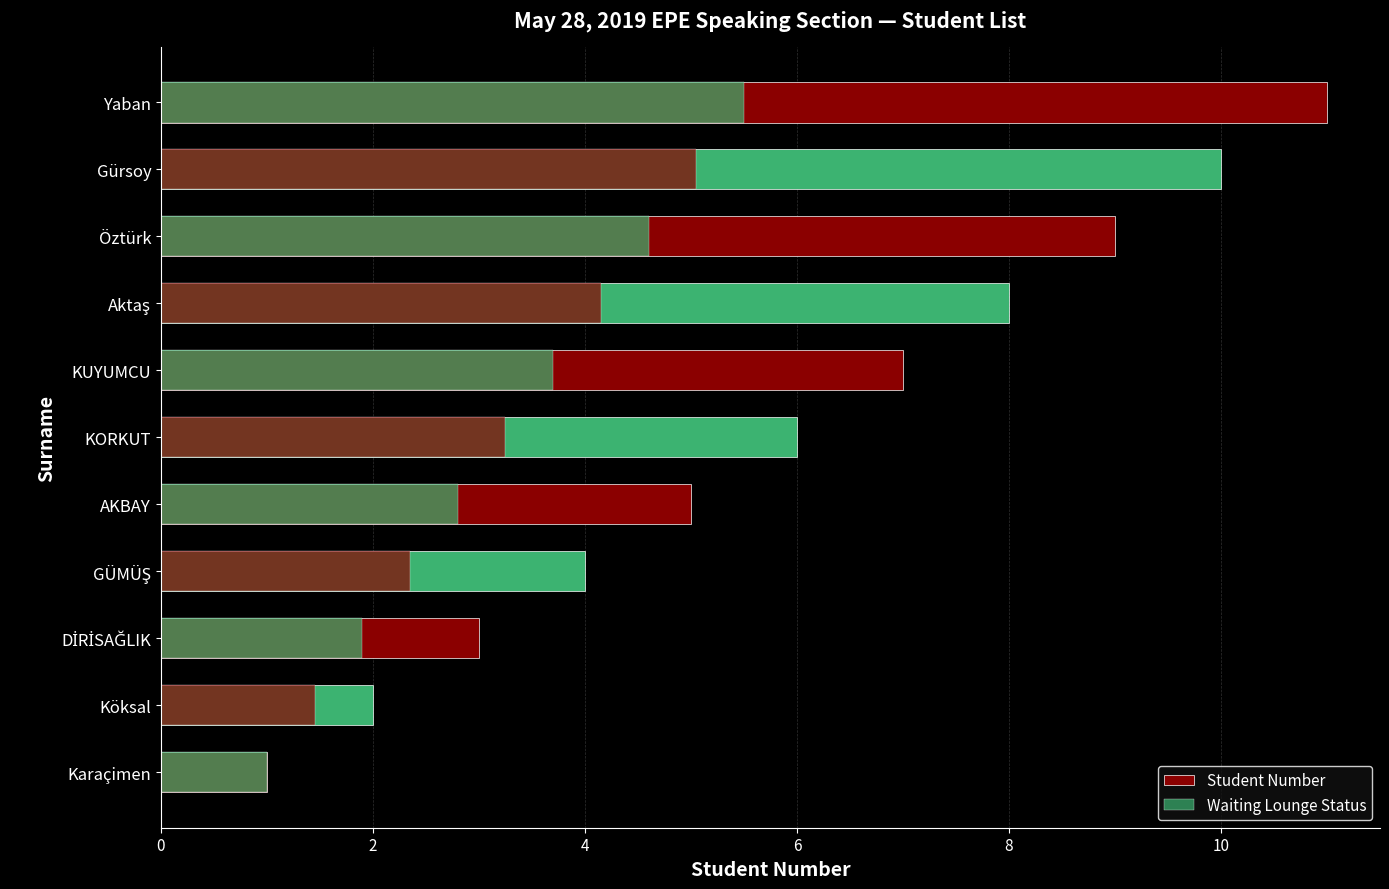

Reading left to right, list all the values displayed in this chart.

Student Number: 1.0	2.0	3.0	4.0	5.0	6.0	7.0	8.0	9.0	10.0	11.0
Waiting Lounge Status: 1.0	1.5	1.9	2.4	2.8	3.2	3.7	4.2	4.6	5.0	5.5